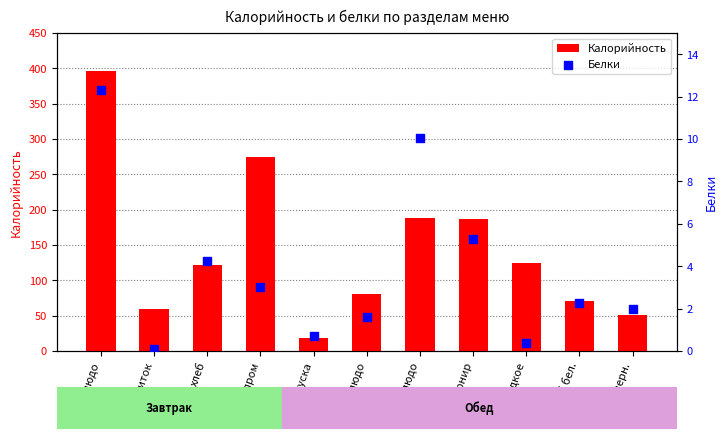

At how many categories does at least one series exceed 285?

1